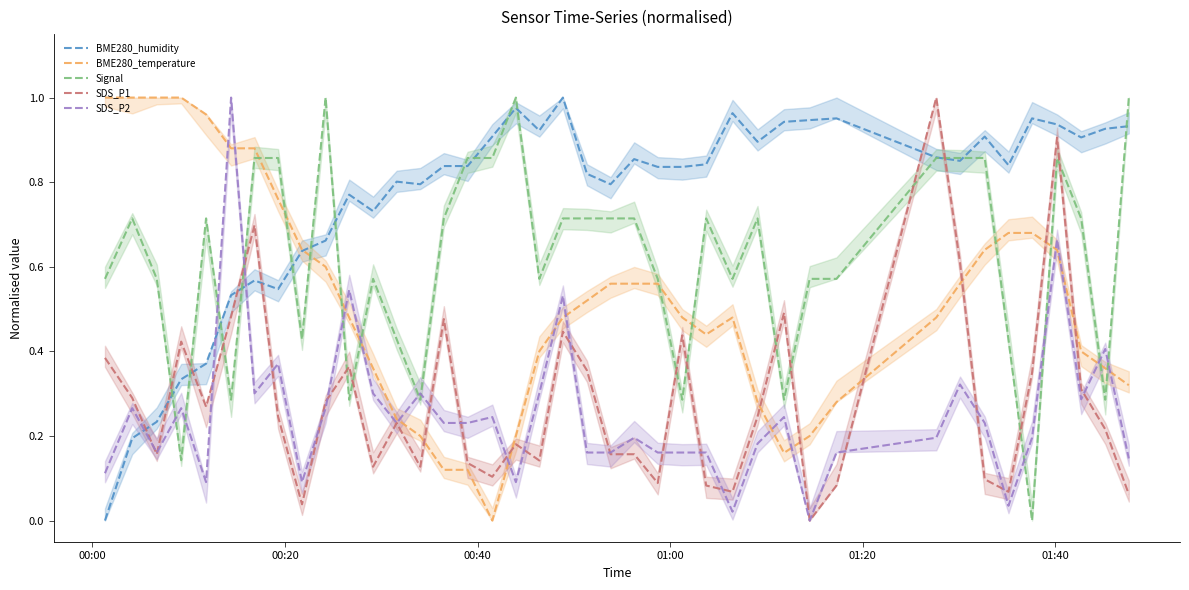

How many intersections are there between SDS_P2 and BME280_humidity?

3